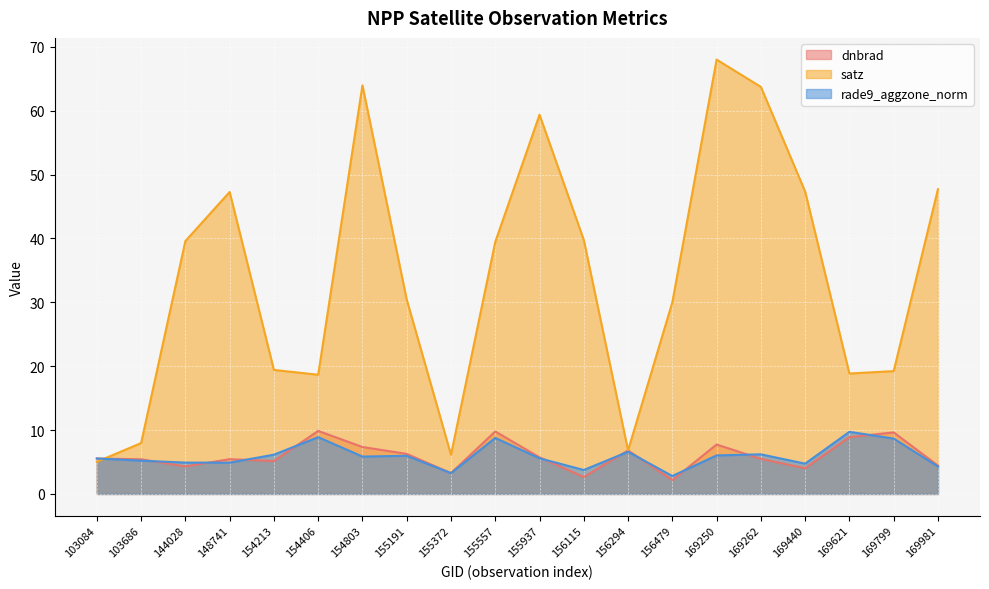

Is it true that rade9_aggzone_norm equals 2.8 at 103084?

False